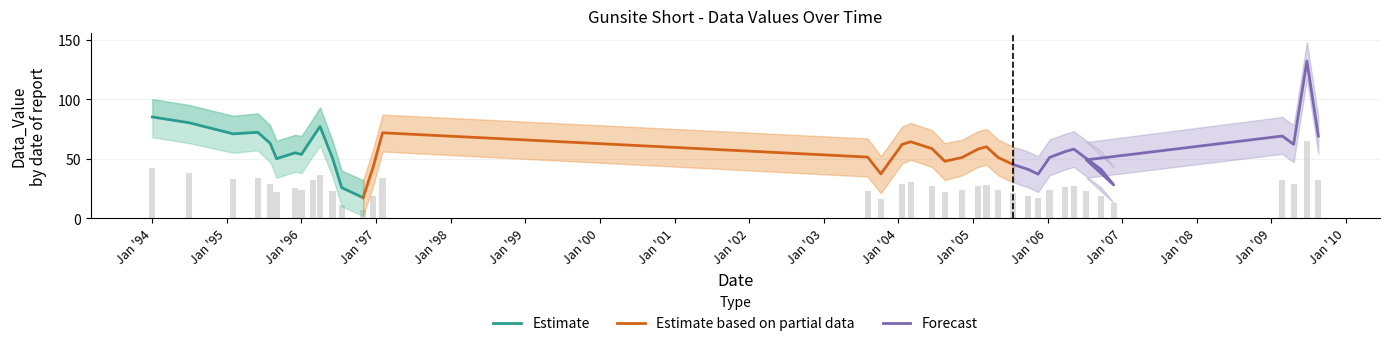

Reading left to right, list all the values displayed in this chart.

Data_Value: 0=85.0	1=80.1	2=70.8	3=72.2	4=62.9	5=50.0	6=54.9	7=53.6	8=68.6	9=77.0	10=50.5	11=25.7	12=17.3	13=42.9	14=71.7	15=51.4	16=37.2	17=62.0	18=64.2	19=58.4	20=47.8	21=51.0	22=58.0	23=60.0	24=51.0	25=45.0	26=41.0	27=37.0	28=51.0	29=56.0	30=58.0	31=41.0	32=28.0	33=49.0	34=69.0	35=62.0	36=132.0	37=69.0
Upper: 0=100.0	1=95.0	2=86.0	3=88.0	4=78.0	5=65.0	6=70.0	7=69.0	8=84.0	9=93.0	10=65.0	11=40.0	12=32.0	13=58.0	14=87.0	15=67.0	16=52.0	17=77.0	18=80.0	19=74.0	20=63.0	21=66.0	22=73.0	23=75.0	24=66.0	25=60.0	26=56.0	27=52.0	28=66.0	29=71.0	30=73.0	31=56.0	32=43.0	33=64.0	34=85.0	35=78.0	36=148.0	37=85.0
Lower: 0=68.0	1=63.0	2=55.0	3=57.0	4=47.0	5=34.0	6=39.0	7=38.0	8=53.0	9=61.0	10=35.0	11=10.0	12=2.0	13=27.0	14=56.0	15=35.0	16=21.0	17=46.0	18=49.0	19=43.0	20=32.0	21=36.0	22=43.0	23=45.0	24=36.0	25=30.0	26=26.0	27=22.0	28=36.0	29=41.0	30=43.0	31=26.0	32=13.0	33=34.0	34=54.0	35=47.0	36=117.0	37=54.0